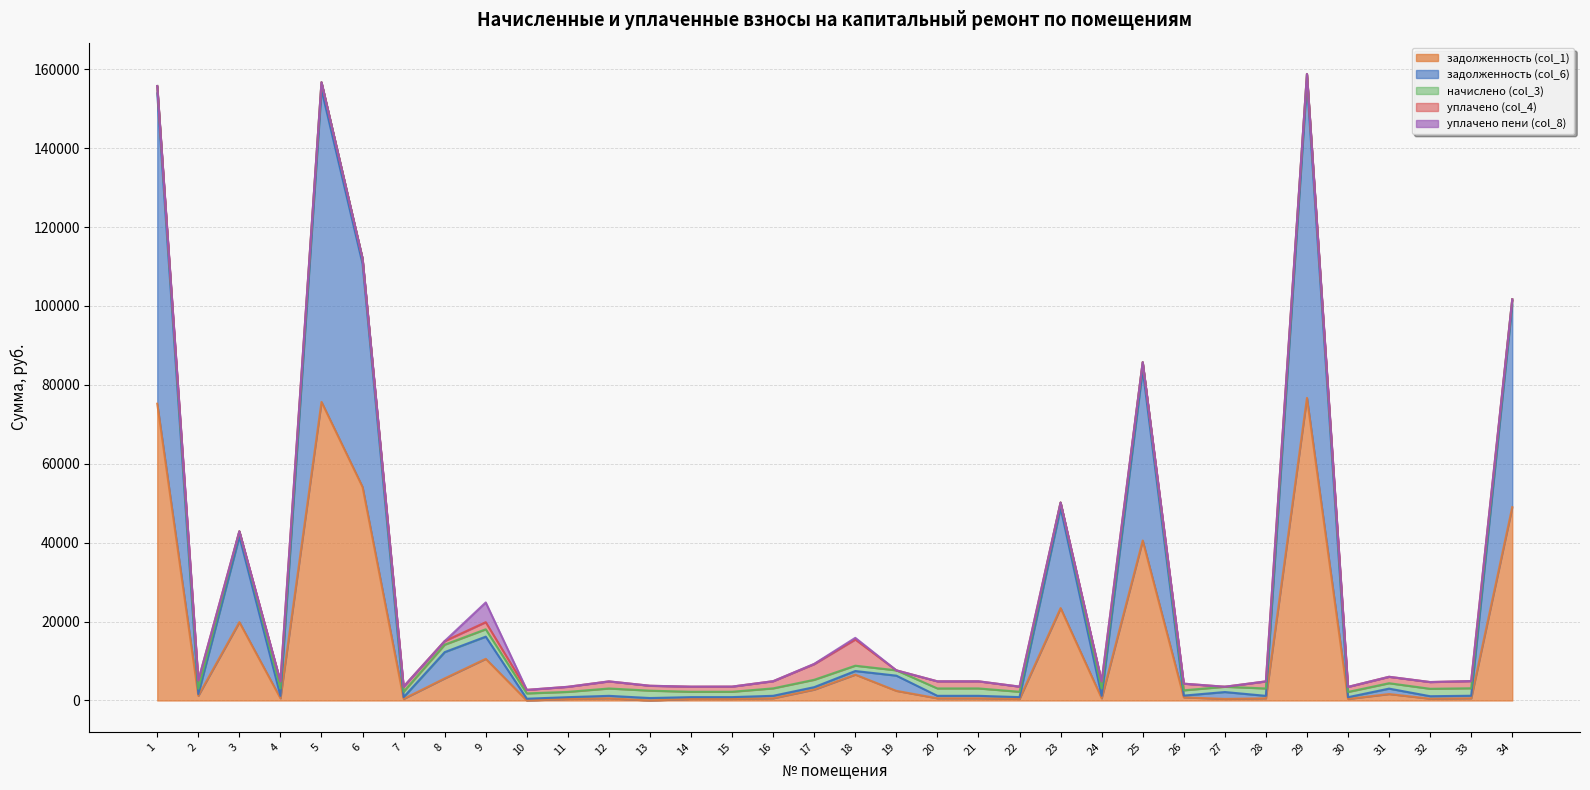

At which label does уплачено (col_4) reach its minimum?

1